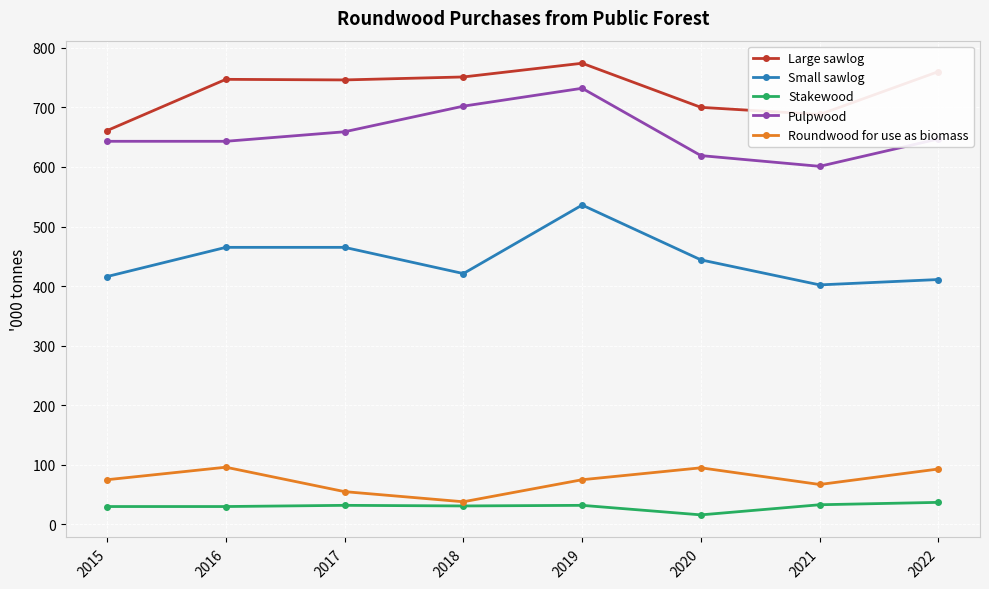

What is the approximate value of Roundwood for use as biomass at 2022?

93